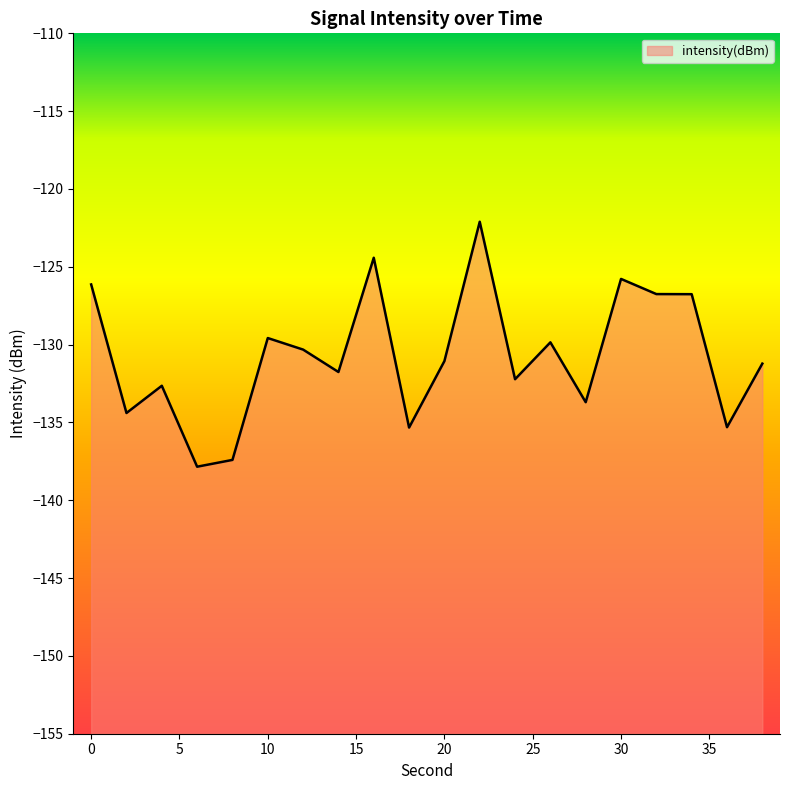

How many lines are shown in the chart?

1